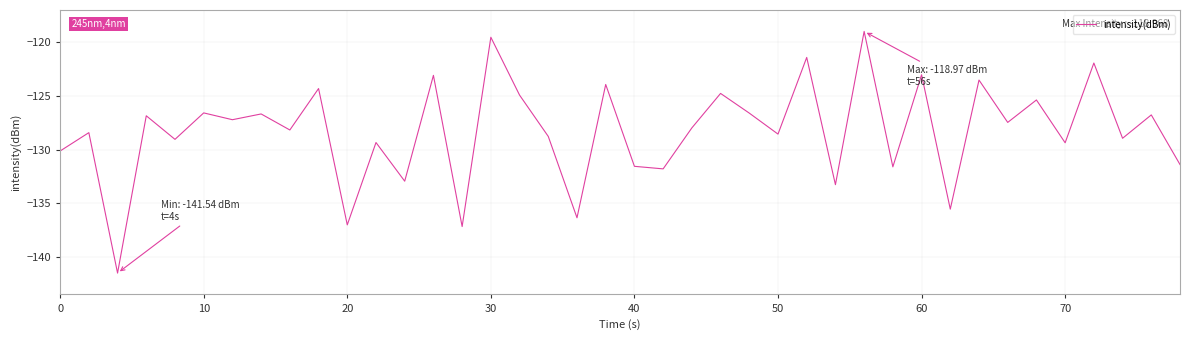

What is the maximum value shown in the chart?

-119.0